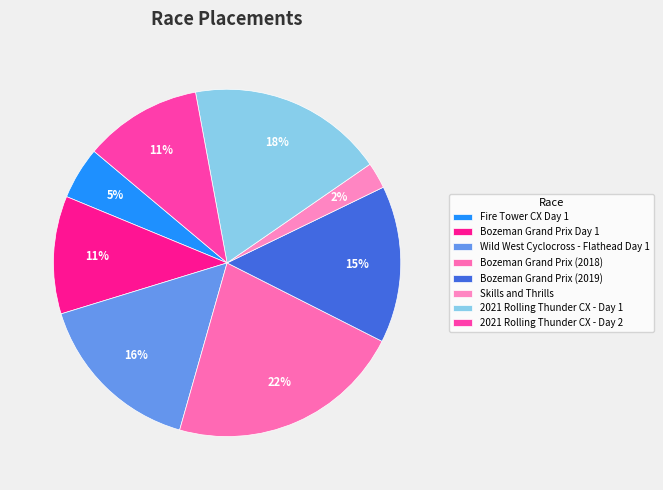

To the nearest percent, what percentage of the pie is Fire Tower CX Day 1?

5%